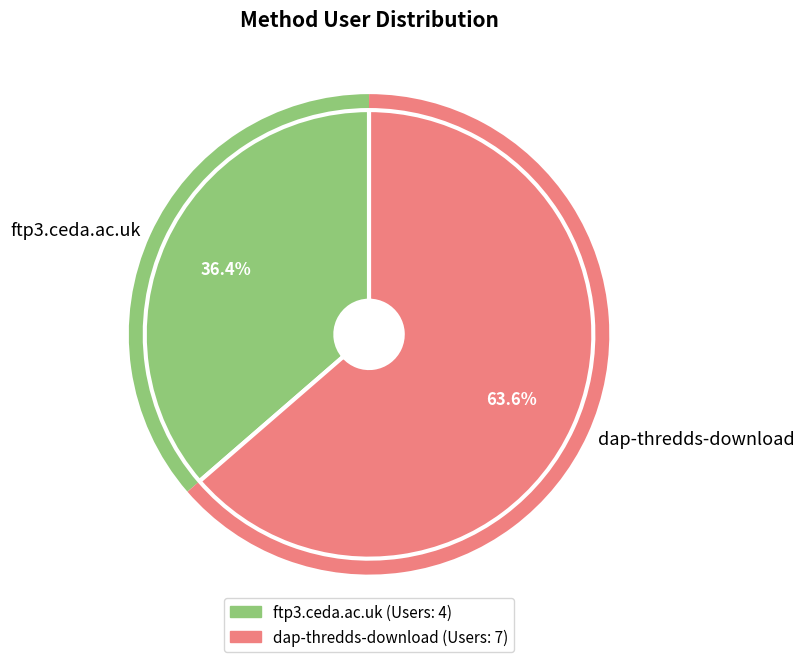

Combined, what portion of the pie is ftp3.ceda.ac.uk and dap-thredds-download?

100.0%